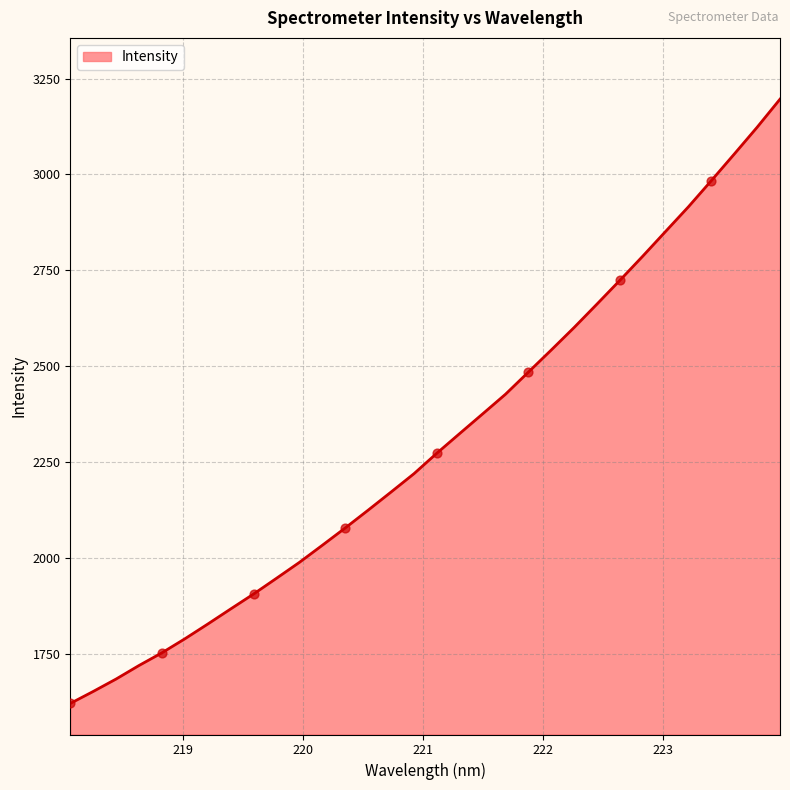

What is the greatest value displayed?

3196.1